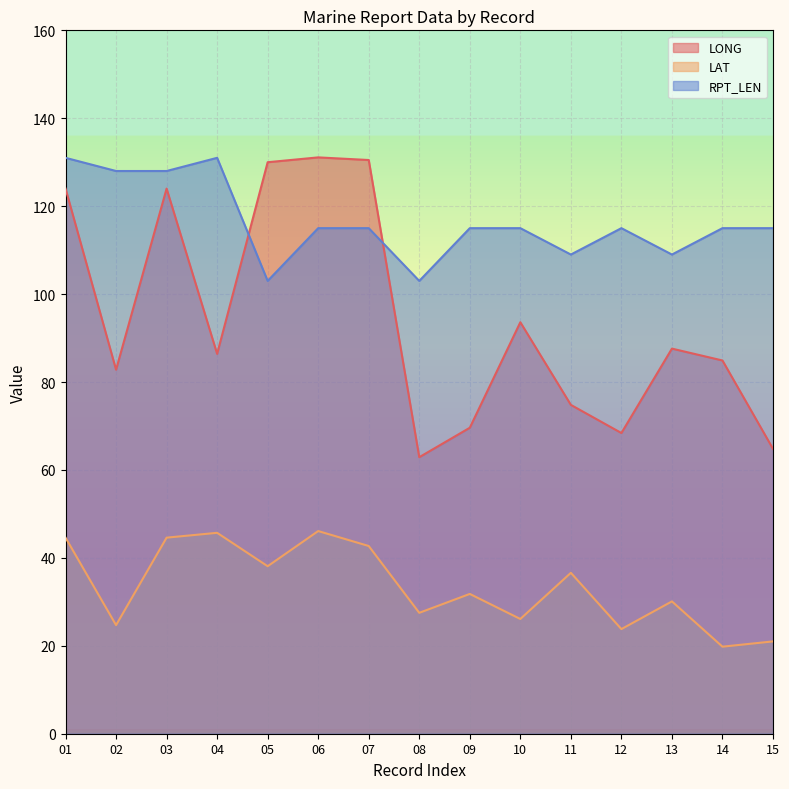

Reading left to right, list all the values displayed in this chart.

LONG: 01=124.0	02=82.8	03=124.0	04=86.4	05=130.0	06=131.1	07=130.5	08=62.9	09=69.6	10=93.6	11=74.8	12=68.4	13=87.6	14=84.9	15=64.8
LAT: 01=44.6	02=24.7	03=44.6	04=45.7	05=38.1	06=46.1	07=42.7	08=27.5	09=31.8	10=26.1	11=36.6	12=23.8	13=30.1	14=19.8	15=21.0
RPT_LEN: 01=131.0	02=128.0	03=128.0	04=131.0	05=103.0	06=115.0	07=115.0	08=103.0	09=115.0	10=115.0	11=109.0	12=115.0	13=109.0	14=115.0	15=115.0